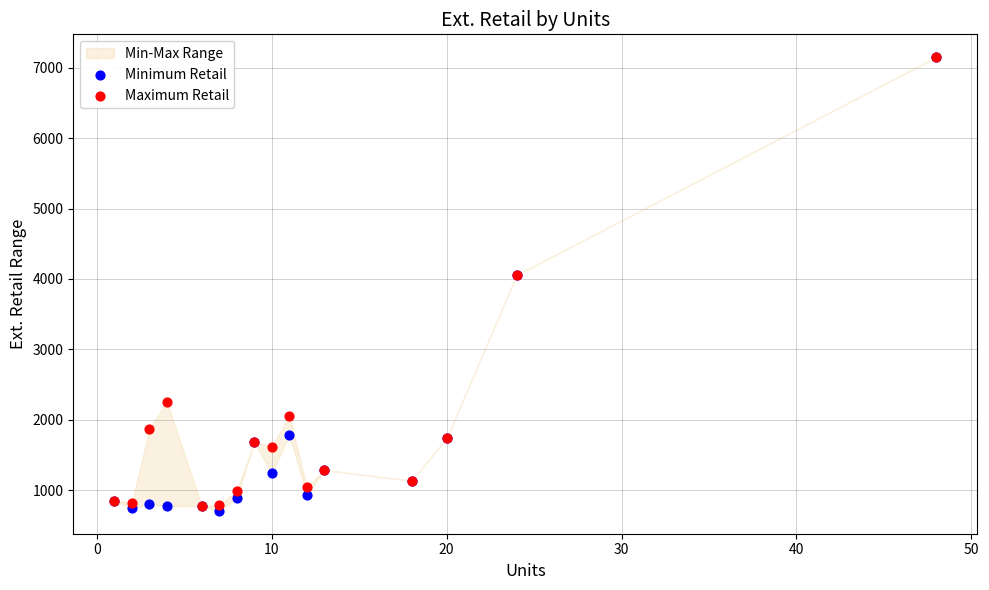

Which series contains the lowest Y value?

Minimum Retail